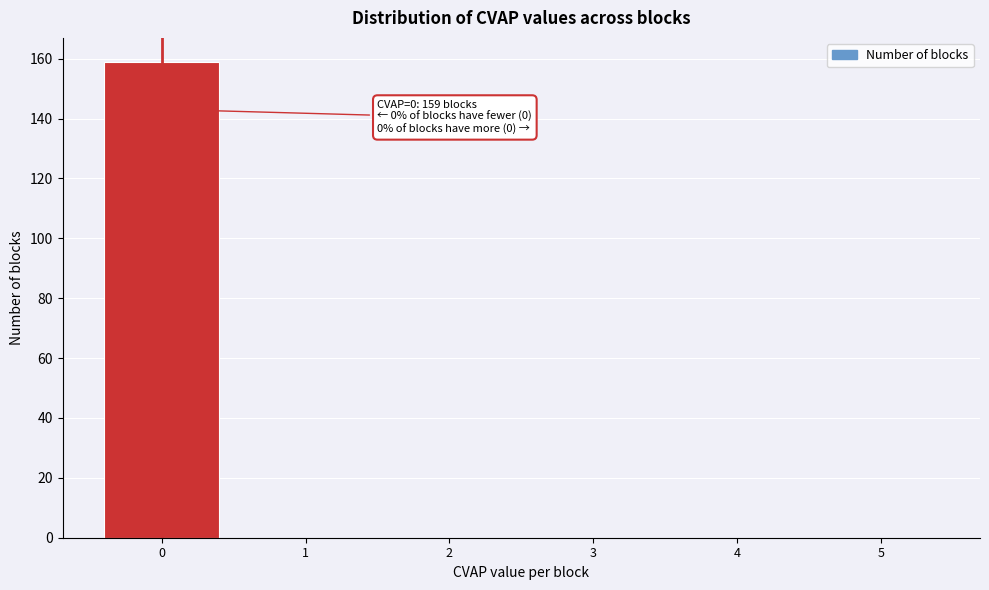

Over which range of the x-axis is the bar tallest?

-0.5 to 0.5